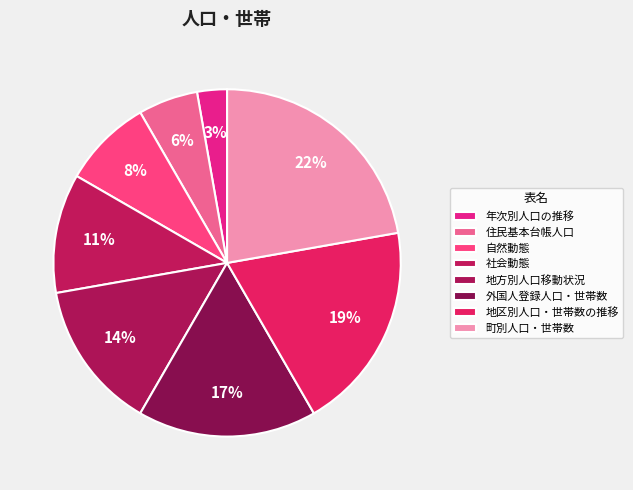

What percentage is the 住民基本台帳人口 slice, to the nearest percent?

6%